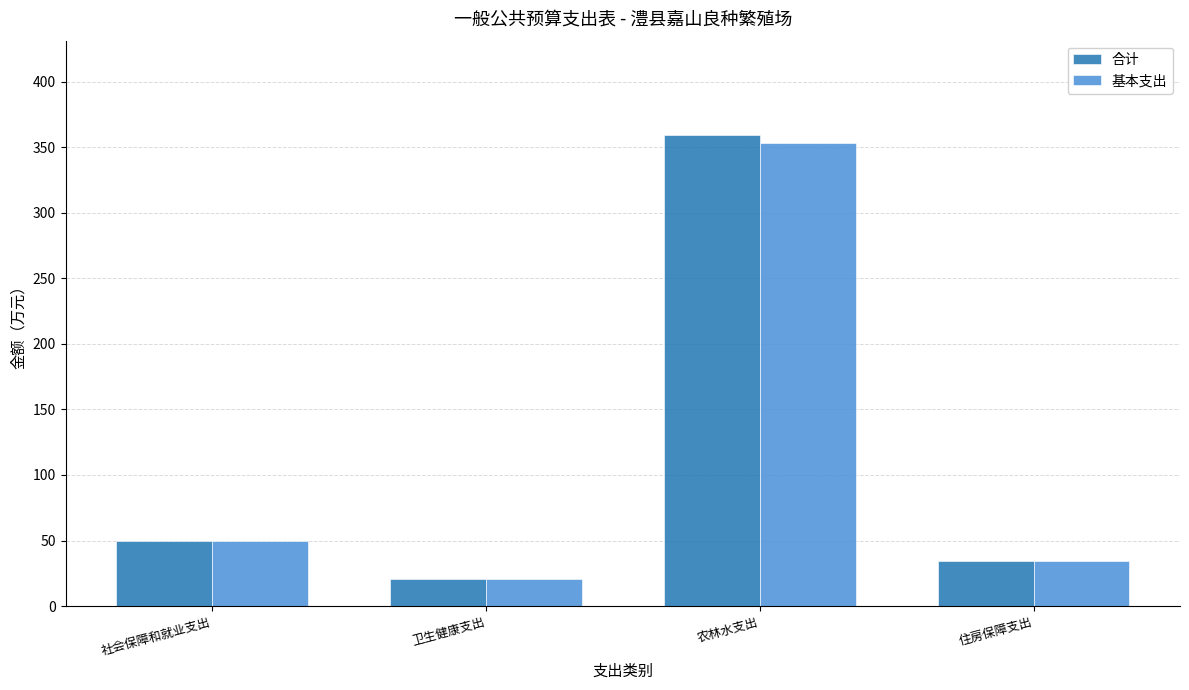

What is the label of the 2nd bar from the left?

卫生健康支出